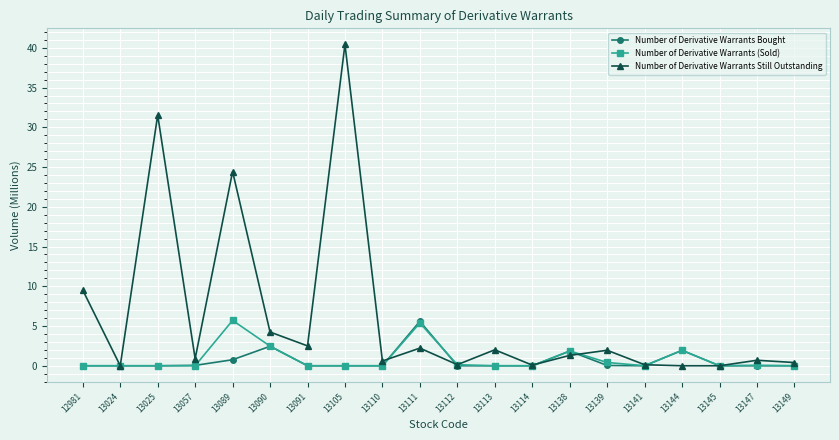

Which series has the widest spread of values?

Number of Derivative Warrants Still Outstanding